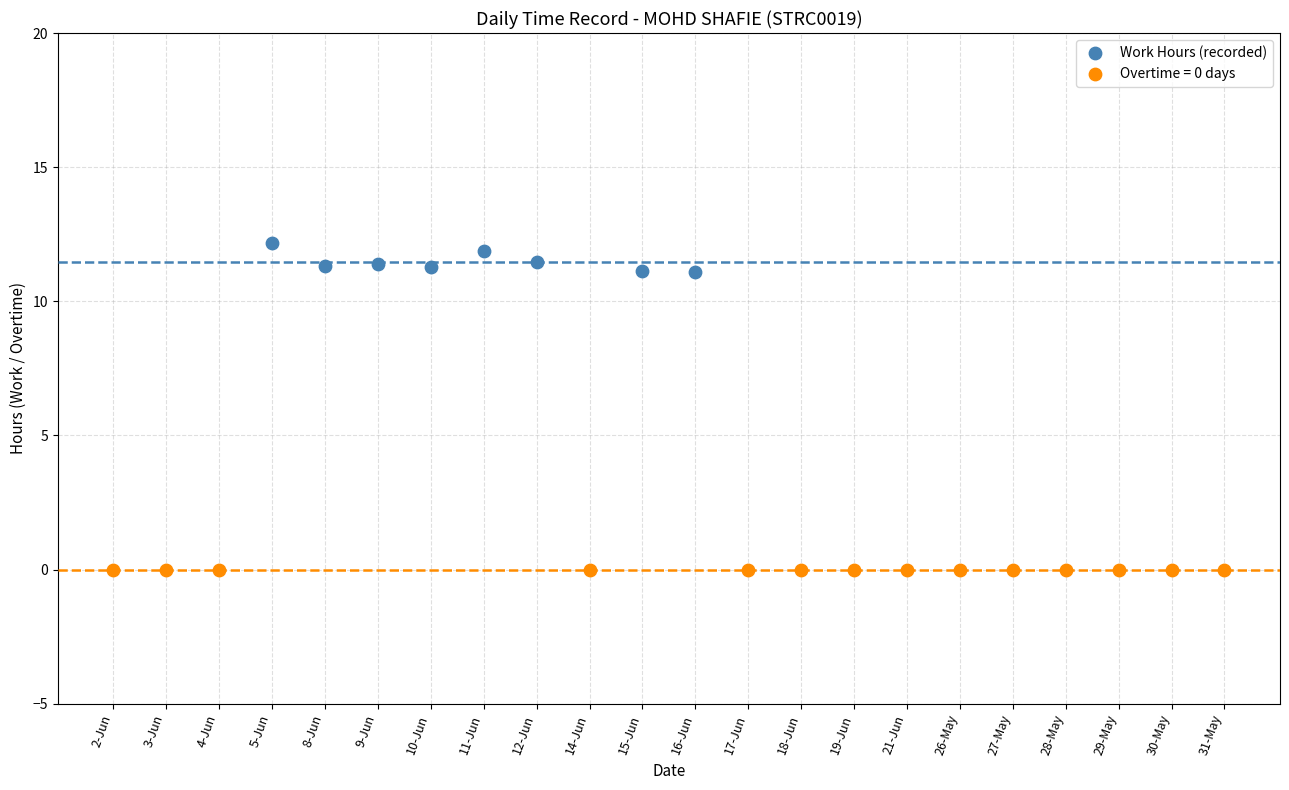

Which series reaches the maximum Y coordinate?

Work Hours (recorded)